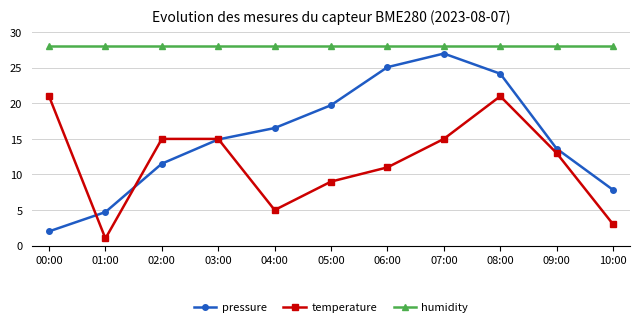

Does the chart have visible grid lines?

Yes